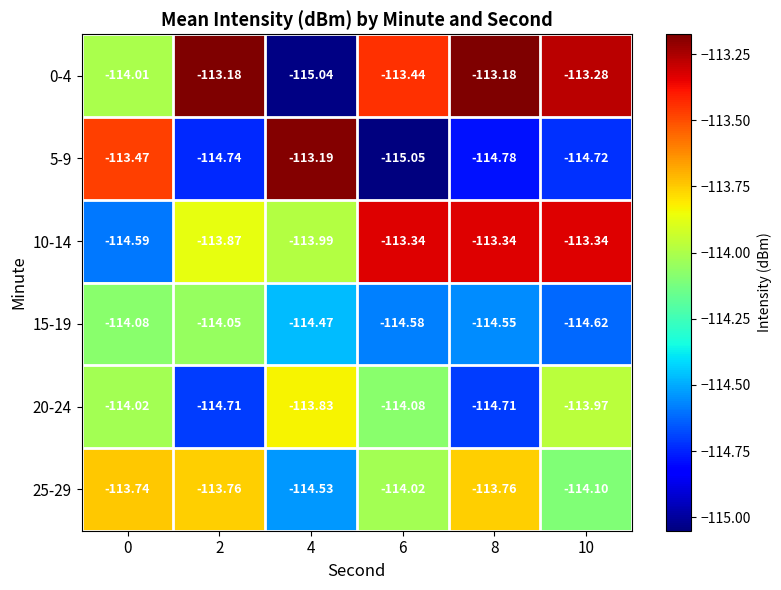

Is the value of 10-14 at 2 greater than the value of 5-9 at 2?

Yes